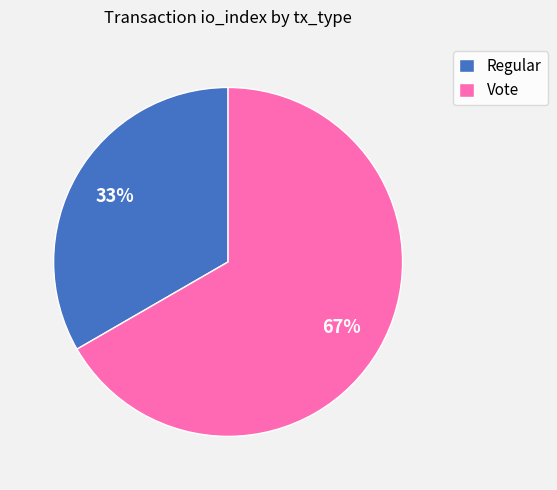

To the nearest percent, what portion does Vote represent?

67%